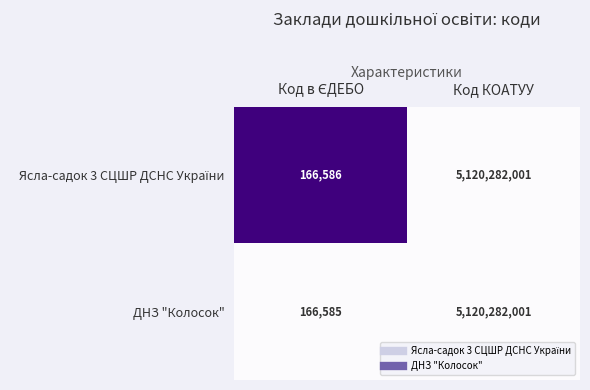

What is the difference between the maximum and minimum values in the ДНЗ "Колосок" series?

5120115416